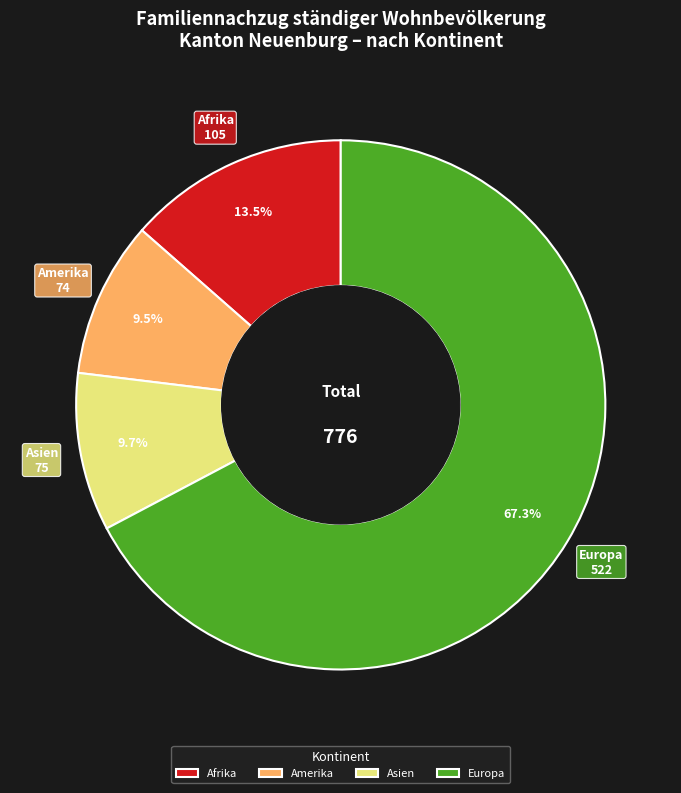

Do Asien and Afrika together represent more than half of the pie?

No